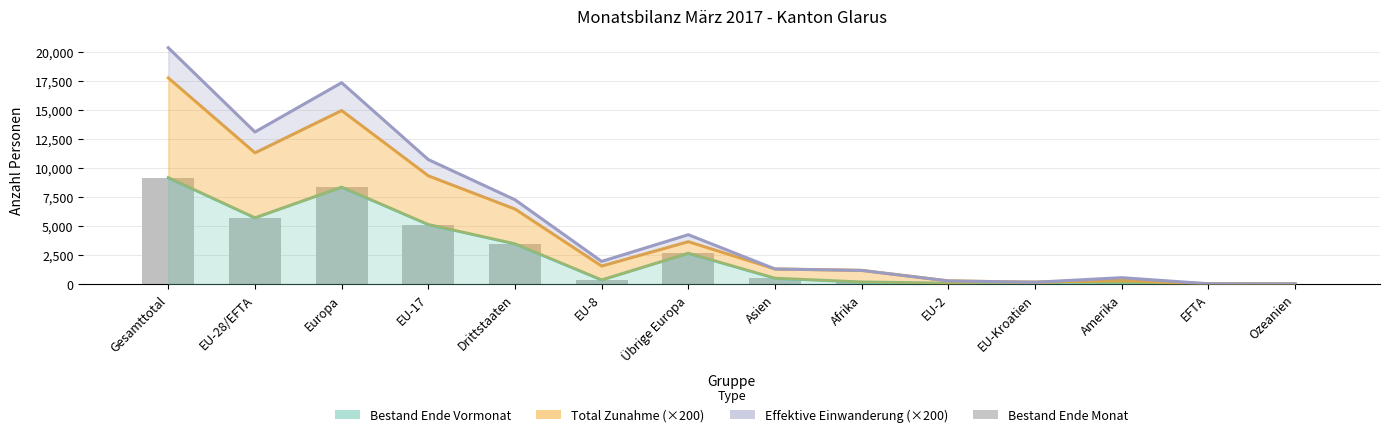

What is the difference between the second highest and second lowest values in the Effektive Einwanderung (×200) series?

17330